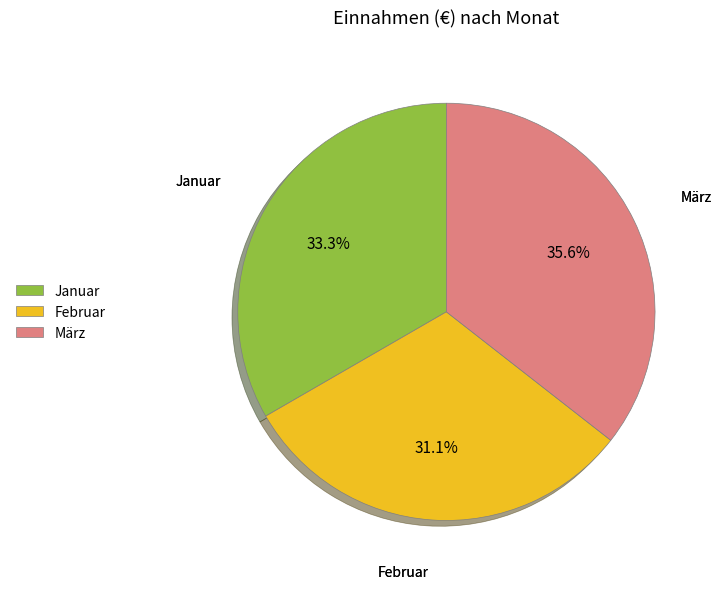

Which category has the biggest portion of the pie?

März